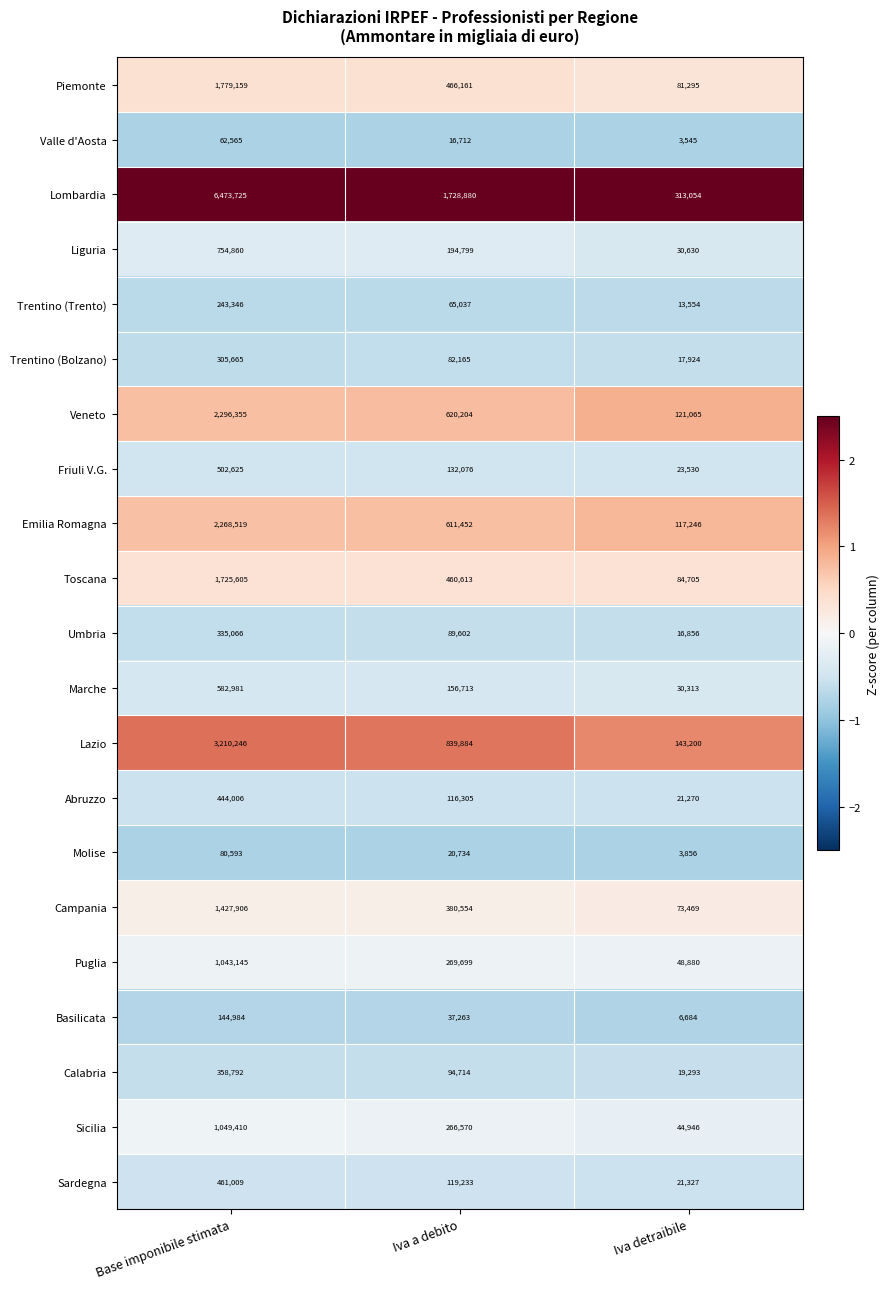

The Lombardia series shows 1728880 at Iva a debito. True or false?

True